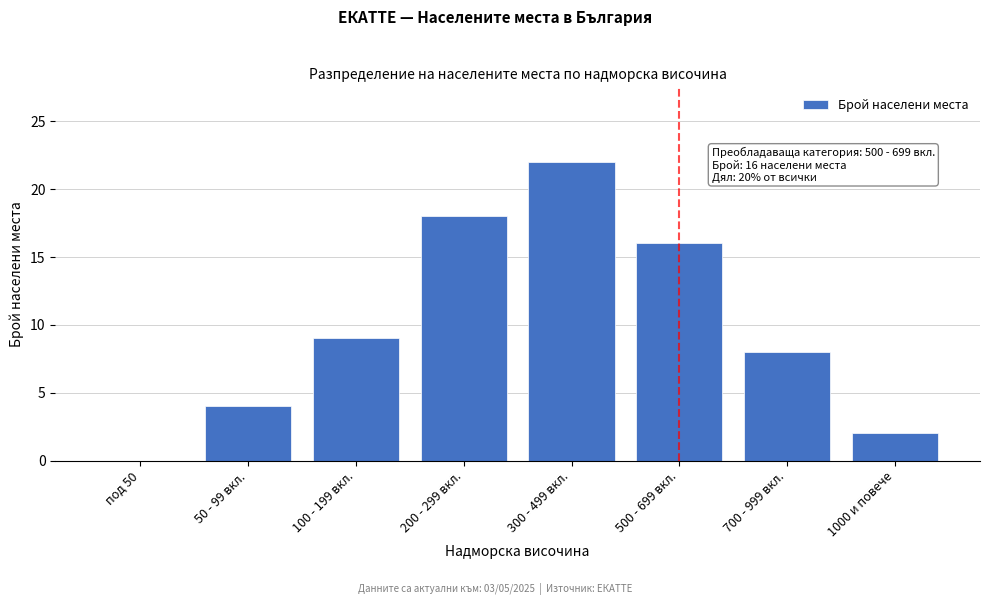

Reading left to right, extract all data points from this chart.

под 50=0	50 - 99 вкл.=4	100 - 199 вкл.=9	200 - 299 вкл.=18	300 - 499 вкл.=22	500 - 699 вкл.=16	700 - 999 вкл.=8	1000 и повече=2